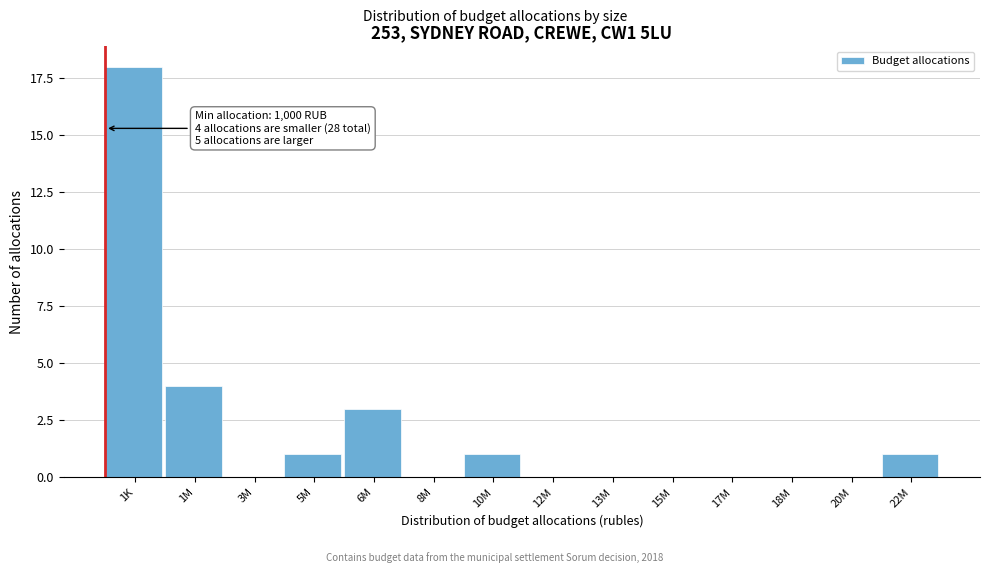

Reading right to left, what are all the values shown in this chart?

22M=1	20M=0	18M=0	17M=0	15M=0	13M=0	12M=0	10M=1	8M=0	6M=3	5M=1	3M=0	1M=4	1K=18